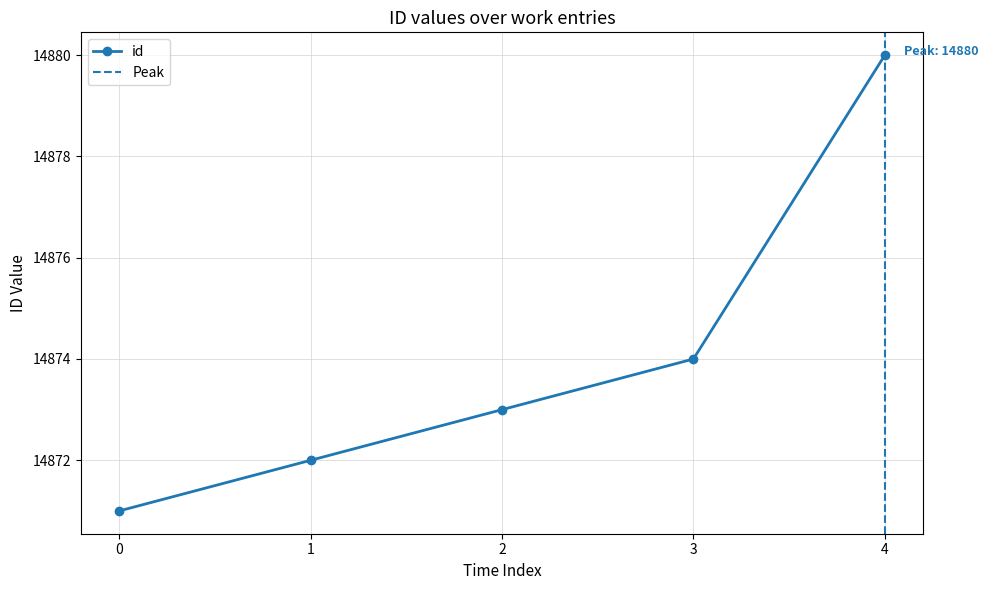

True or false: id has more than 1 points higher than both neighbors.

False